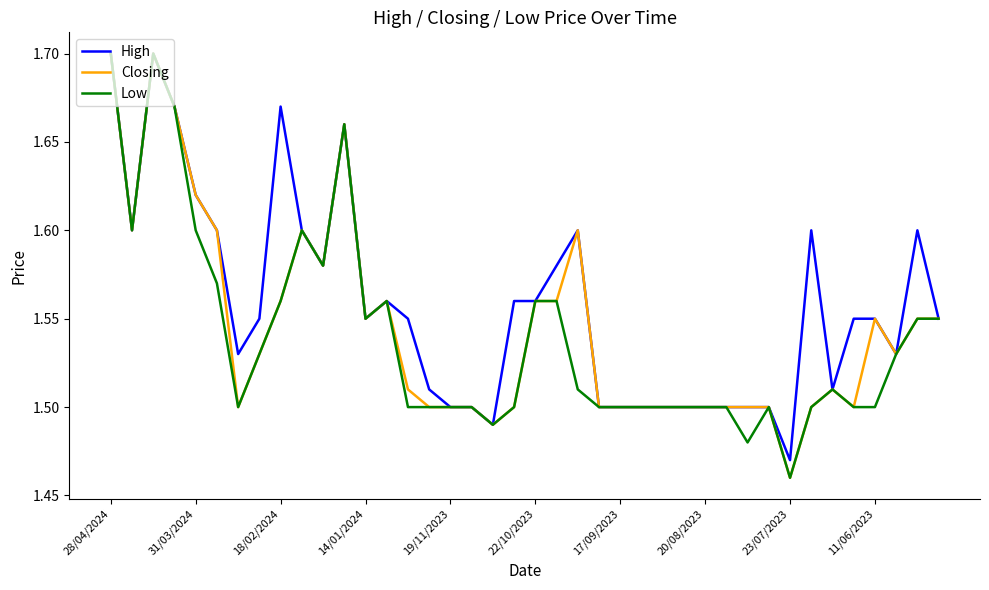

At how many categories does at least one series exceed 1?

40